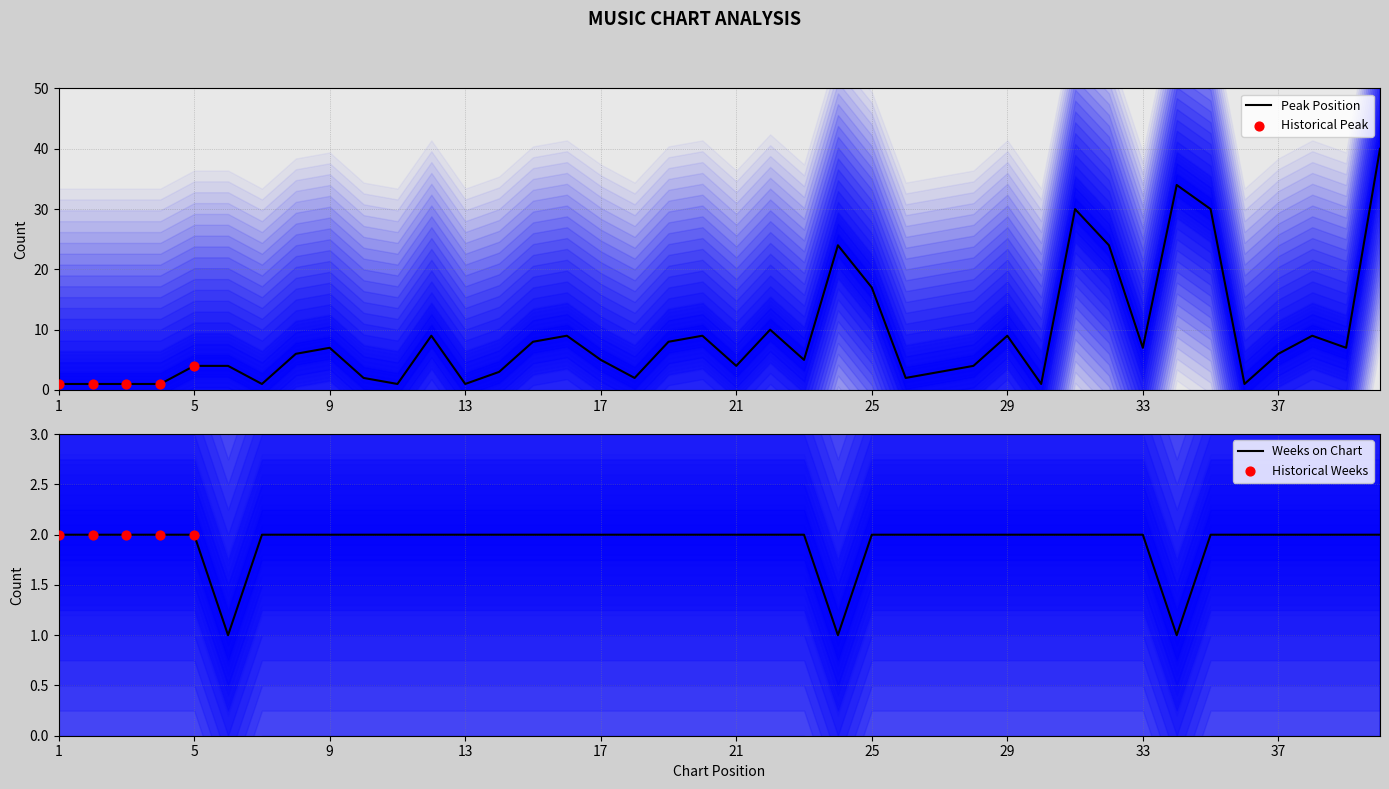

What is the total value across all series at 7?

3